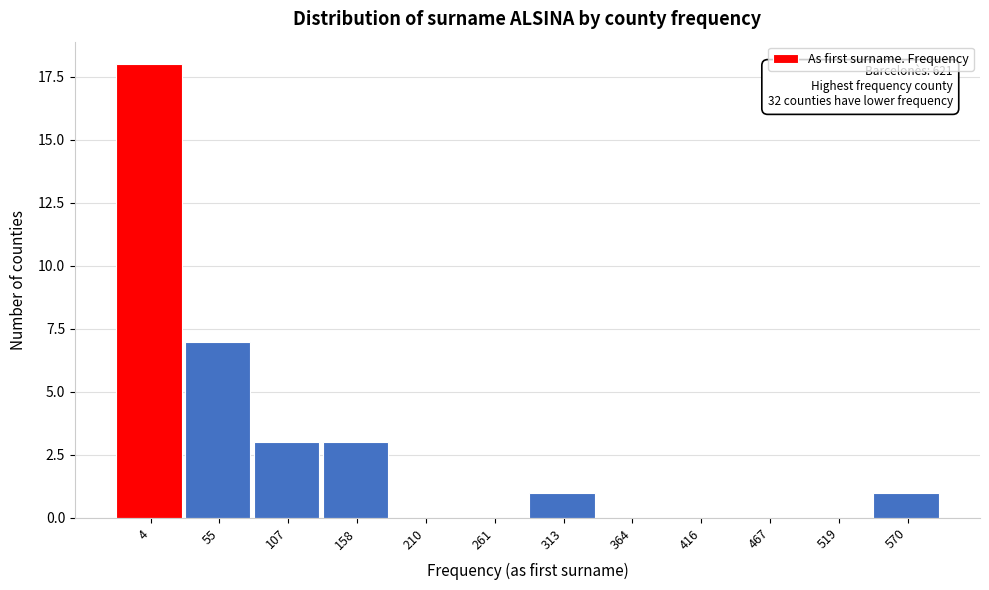

Reading right to left, transcribe all the data shown in this chart.

570=1	519=0	467=0	416=0	364=0	313=1	261=0	210=0	158=3	107=3	55=7	4=18